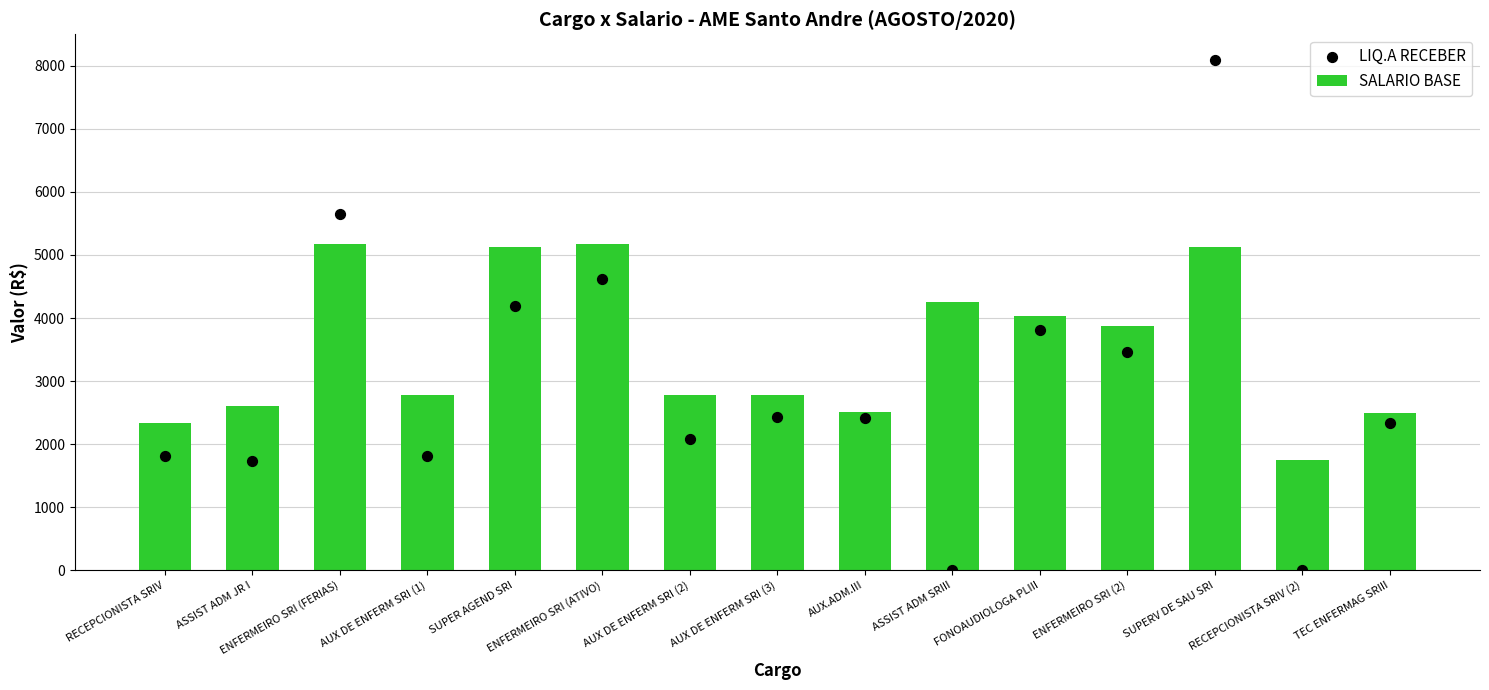

Which series has the widest spread of Y values?

LIQ.A RECEBER